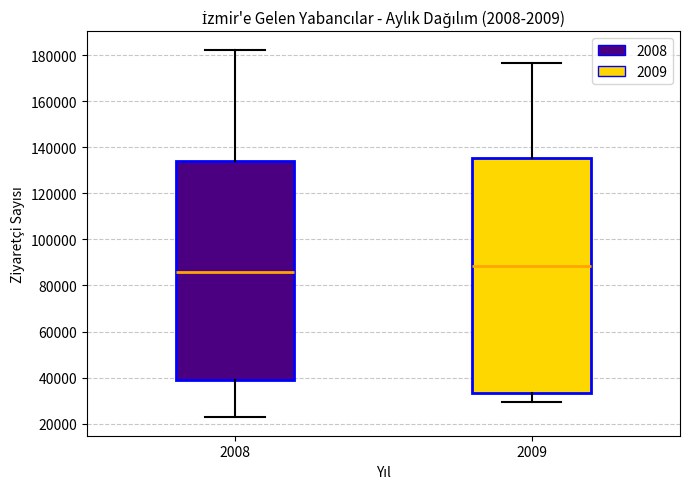

Which box has the lowest median line?

2008